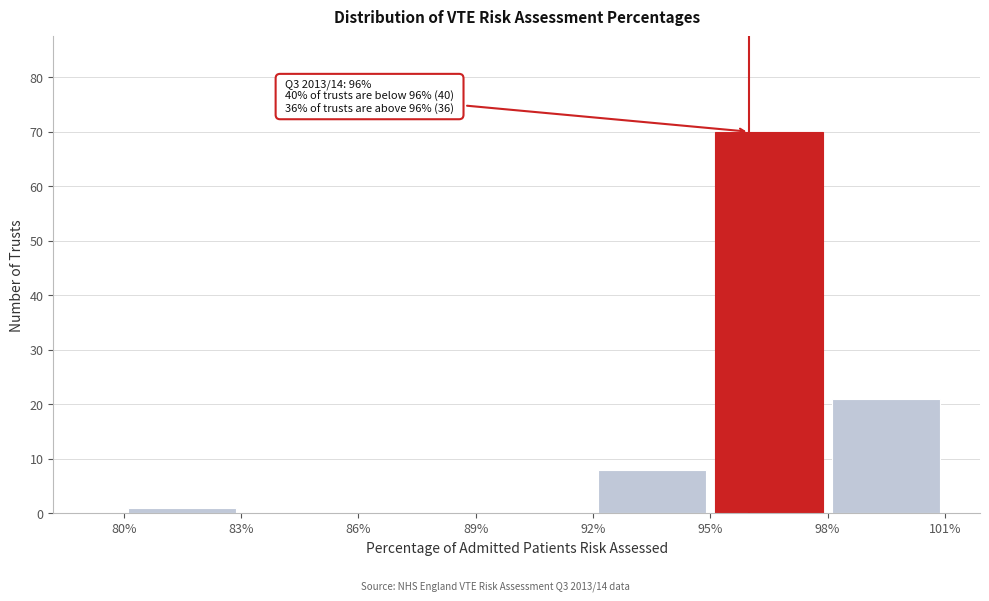

Over which range of the x-axis is the bar tallest?

95% to 98%